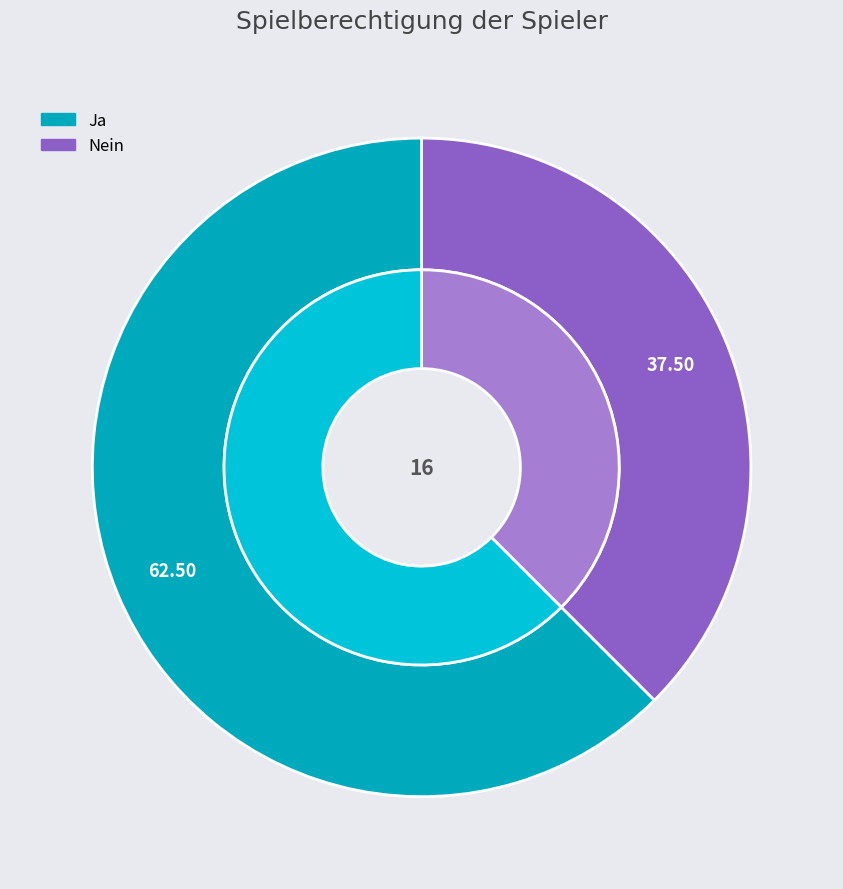

What is the change in value from Ja to Nein?

-4